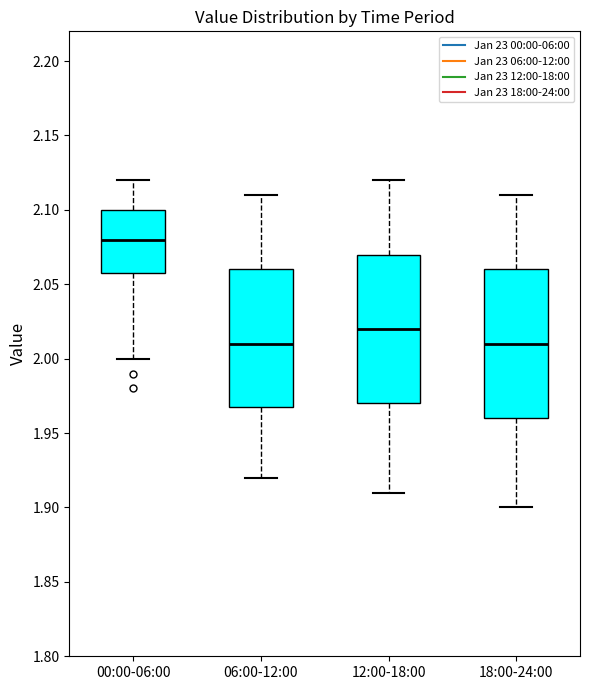

Where does the lower whisker of the box for 12:00-18:00 end on the y-axis? The values are not printed on the chart, so give them approximately, as read against the axis.

1.91